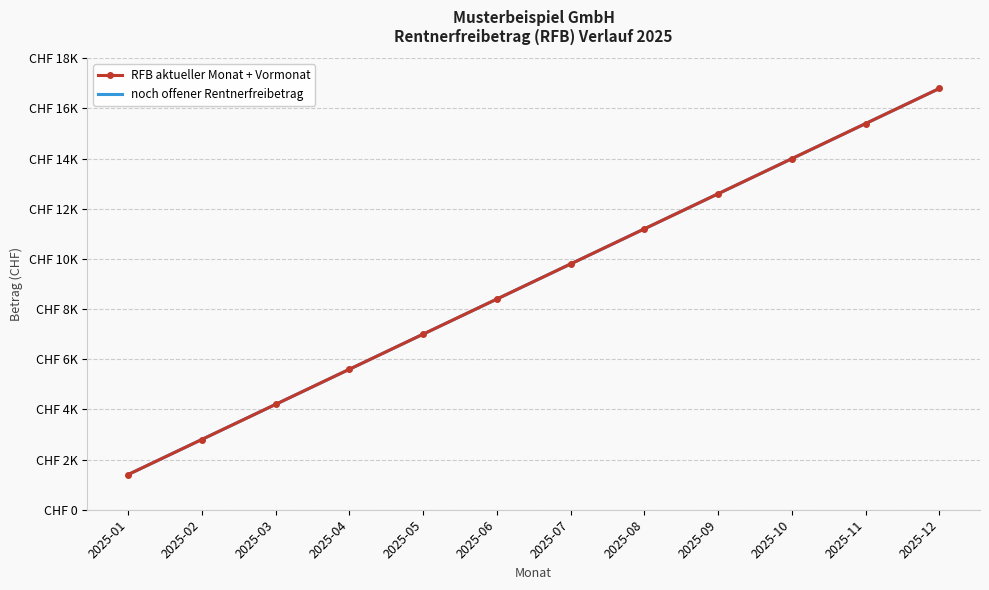

True or false: noch offener Rentnerfreibetrag and RFB aktueller Monat + Vormonat cross at least once.

False